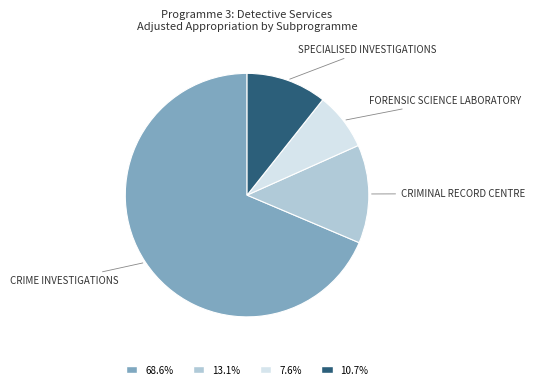

Approximately how many times larger is the value at 68.6% compared to 10.7%?

6.4